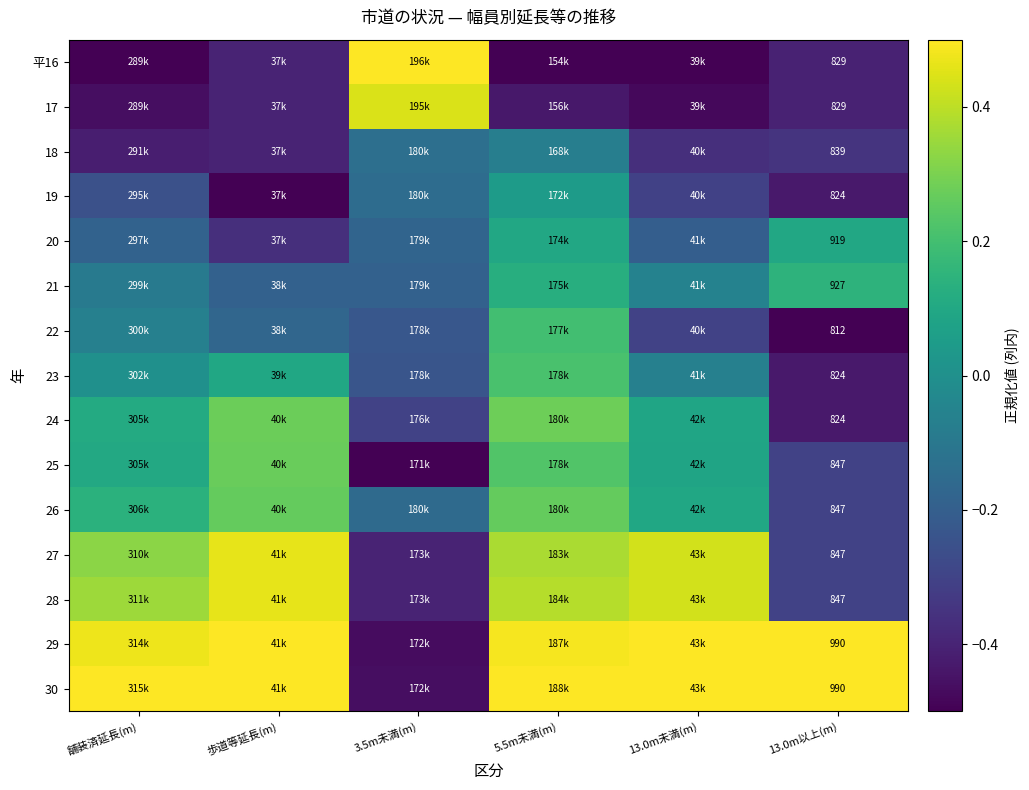

Is the value of 27 at 13.0m以上(m) greater than the value of 21 at 13.0m未満(m)?

No